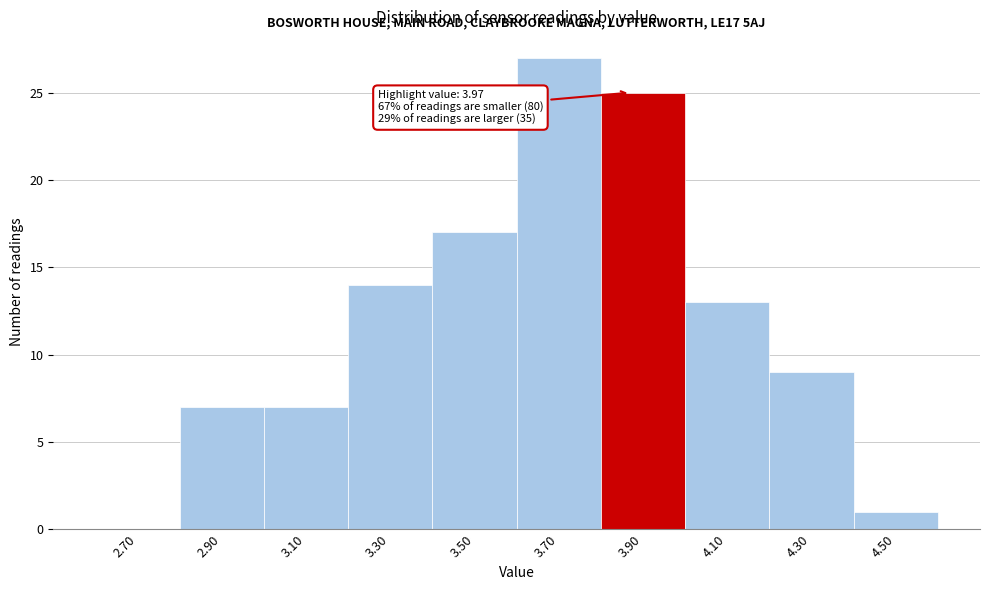

Reading left to right, transcribe all the data shown in this chart.

2.70=0	2.90=7	3.10=7	3.30=14	3.50=17	3.70=27	3.90=25	4.10=13	4.30=9	4.50=1